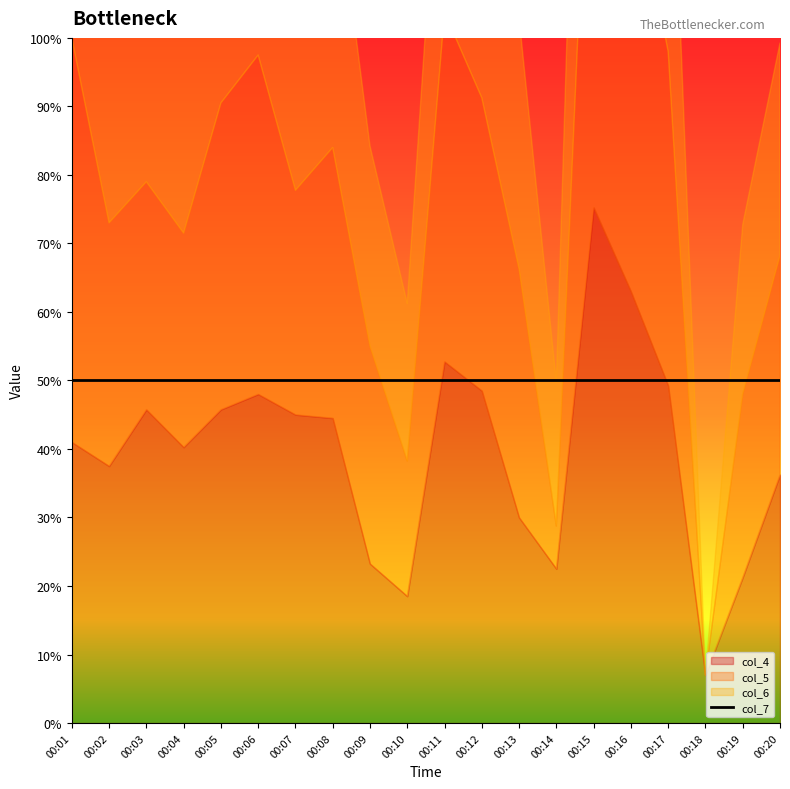

Which series changed the most between 00:01 and 00:14?

col_5